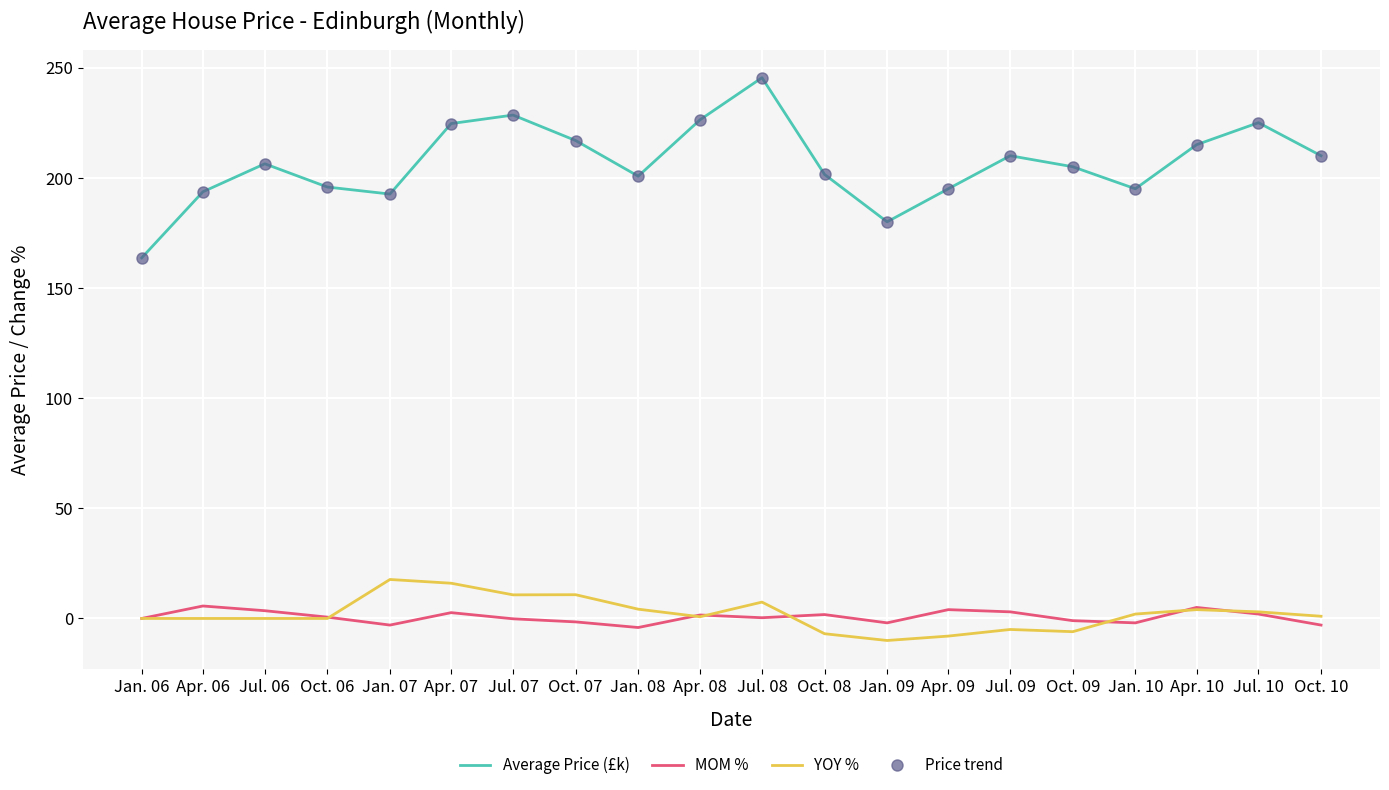

Which has a higher value, Jul. 08 or Oct. 10?

Jul. 08